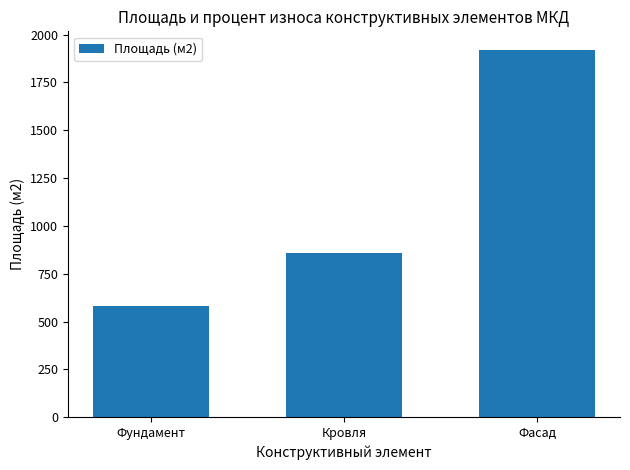

What is the sum of all values?

3360